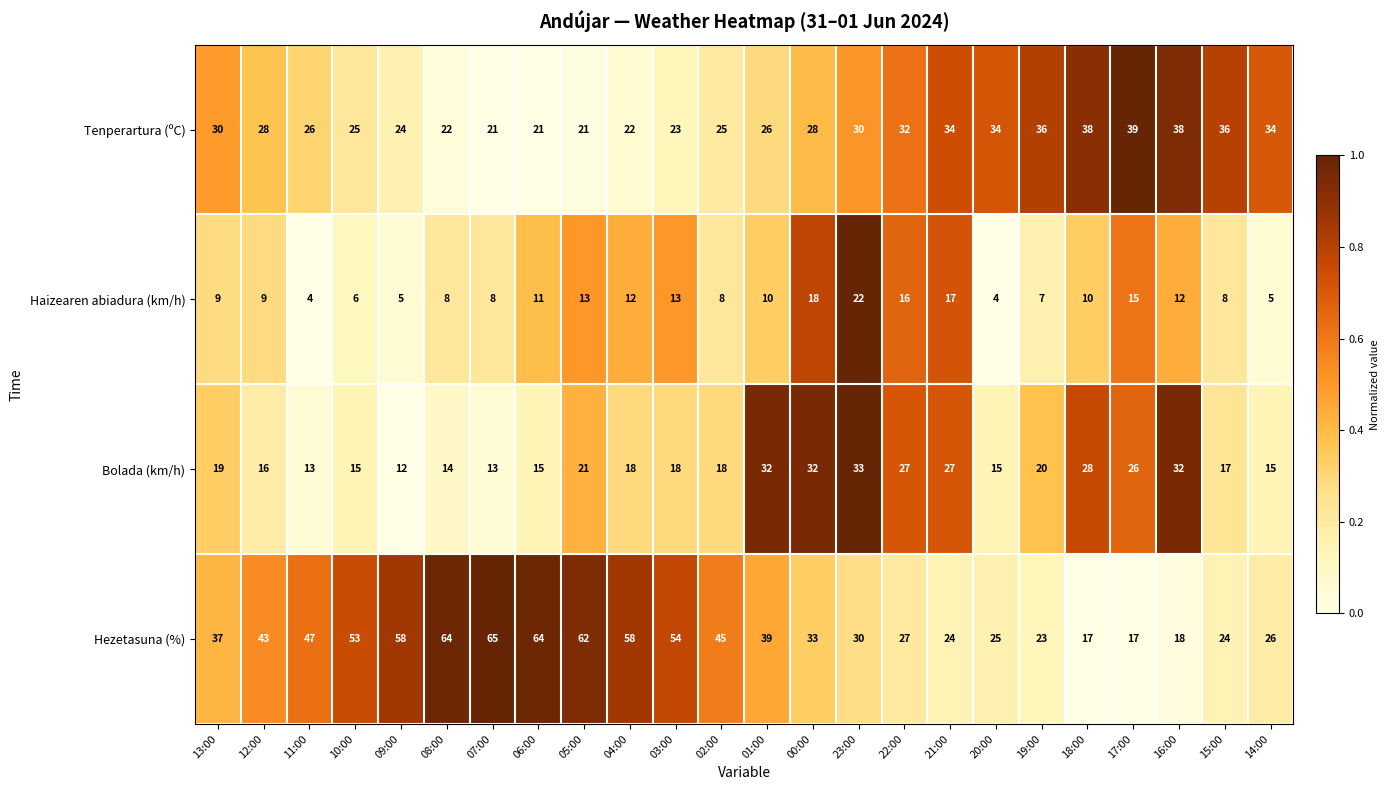

Between 06:00 and 21:00, which series saw the biggest shift?

Hezetasuna (%)